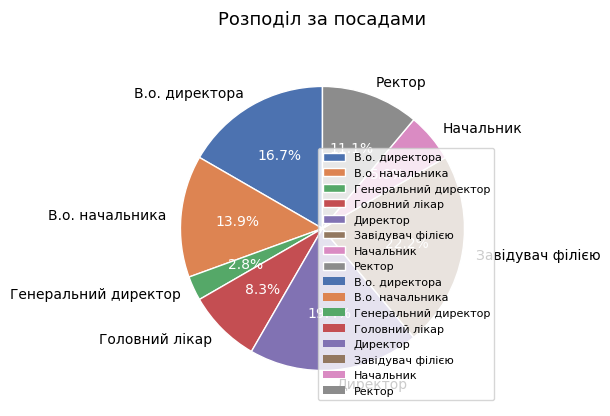

To the nearest percent, what is the difference between the largest and smallest slice percentages?

19%